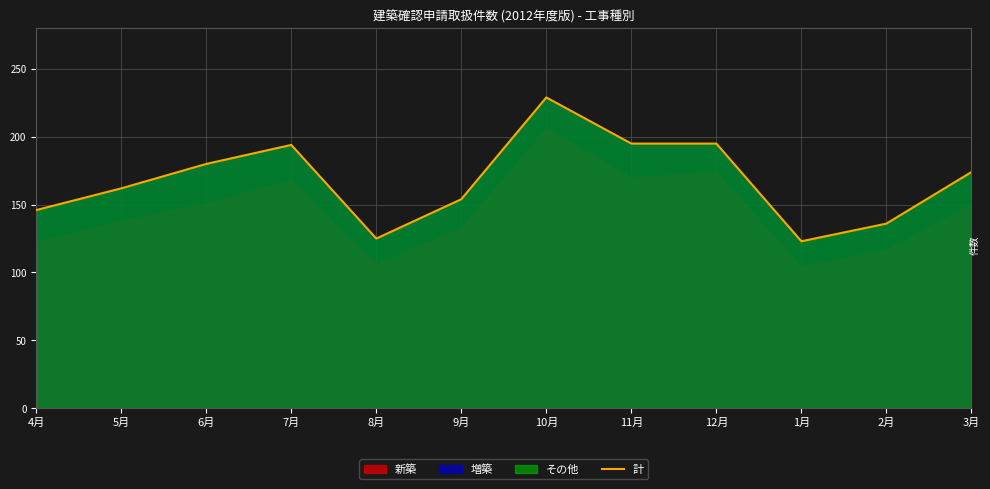

What is the value of the 3rd point from the left?

180